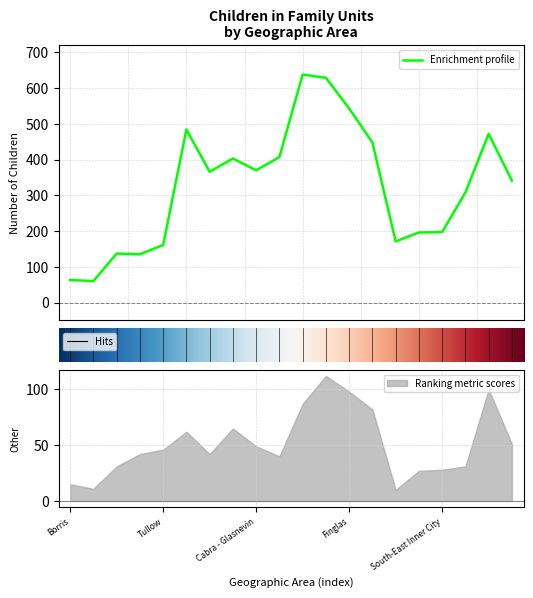

True or false: Other has more than 0 interior local peaks.

True